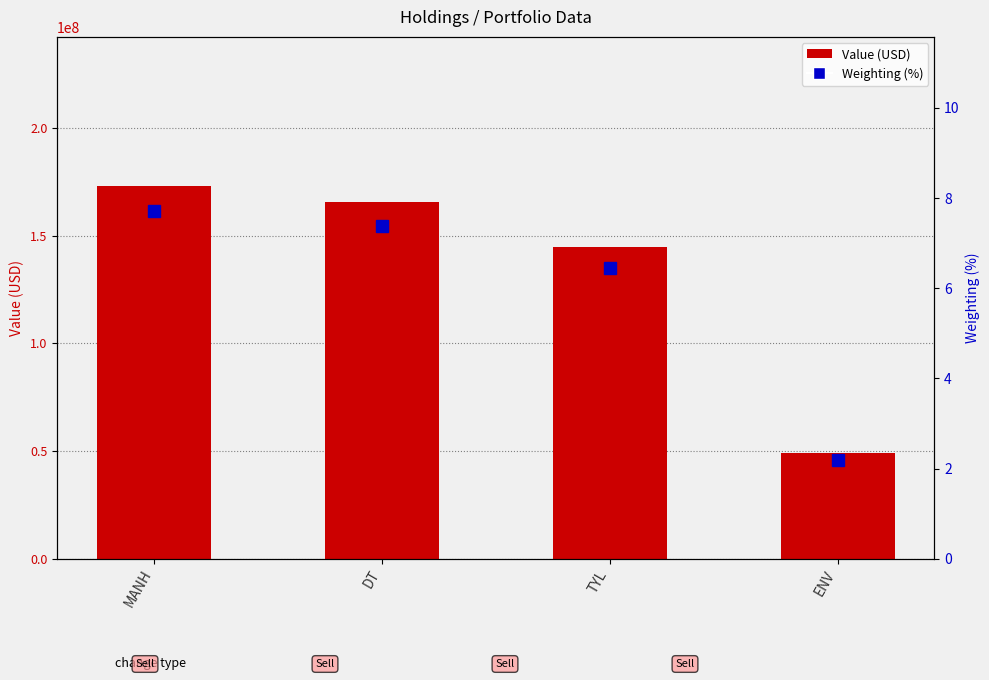

What are all the series names shown in the legend?

Value (USD), Weighting (%)